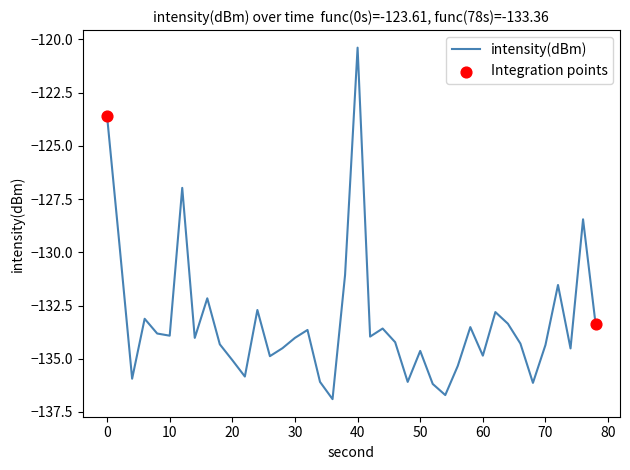

What is the maximum value shown in the chart?

-120.4